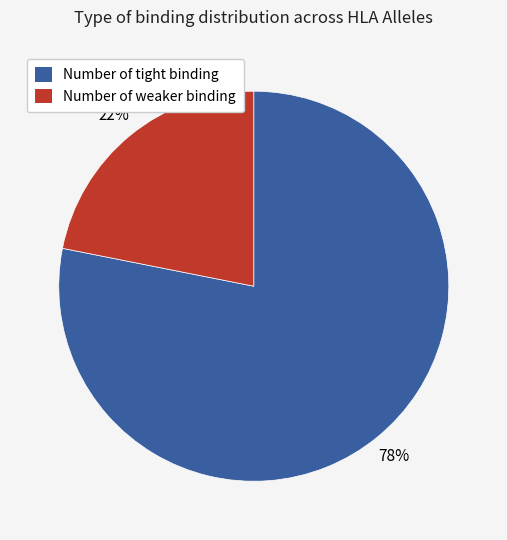

Which slice is the largest?

Number of tight binding